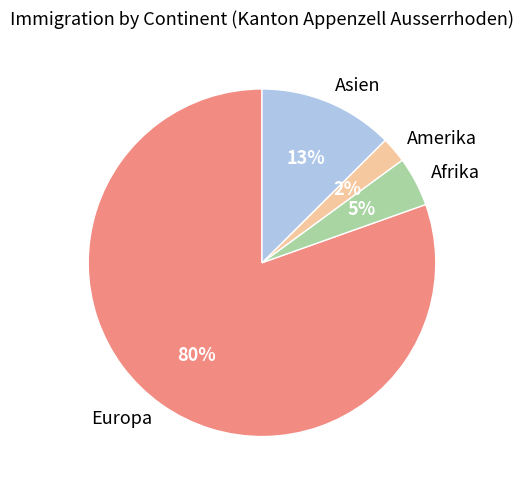

To the nearest percent, what percentage of the pie is Asien?

13%